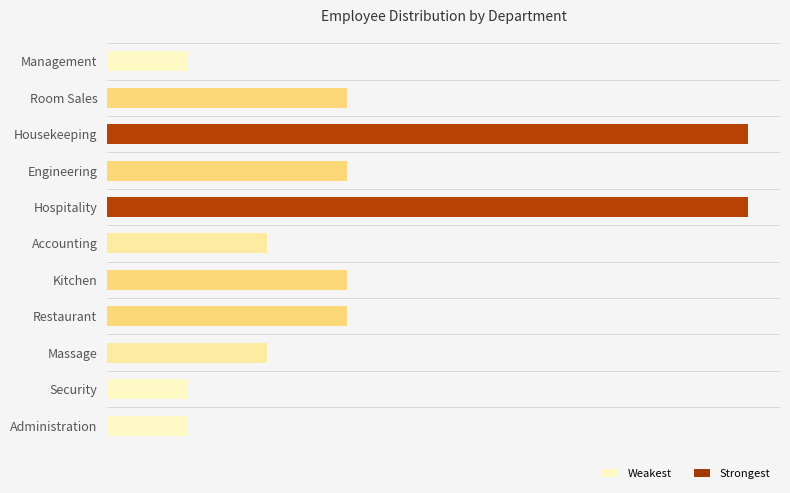

What is the greatest value displayed?

8